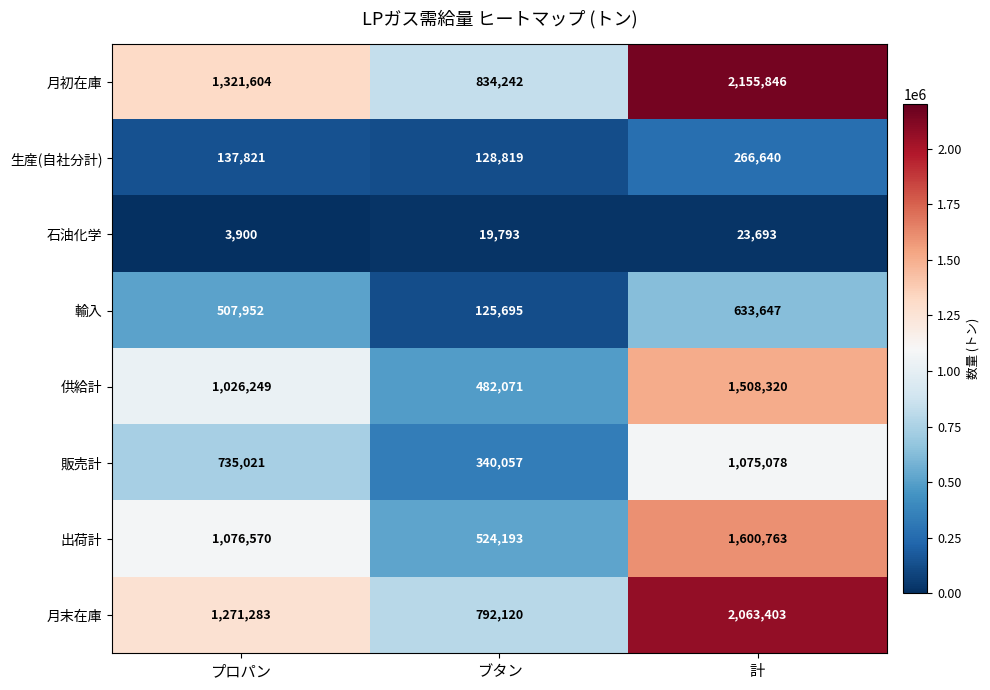

Reading left to right, list all the values displayed in this chart.

月初在庫: 1321604	834242	2155846
生産(自社分計): 137821	128819	266640
石油化学: 3900	19793	23693
輸入: 507952	125695	633647
供給計: 1026249	482071	1508320
販売計: 735021	340057	1075078
出荷計: 1076570	524193	1600763
月末在庫: 1271283	792120	2063403